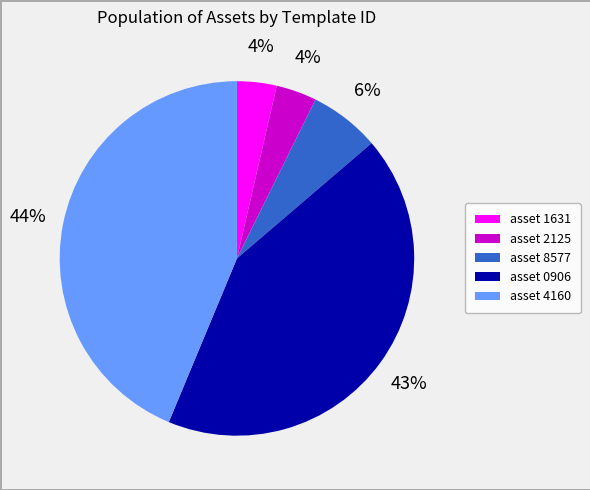

To the nearest percent, what is the average slice percentage?

20%